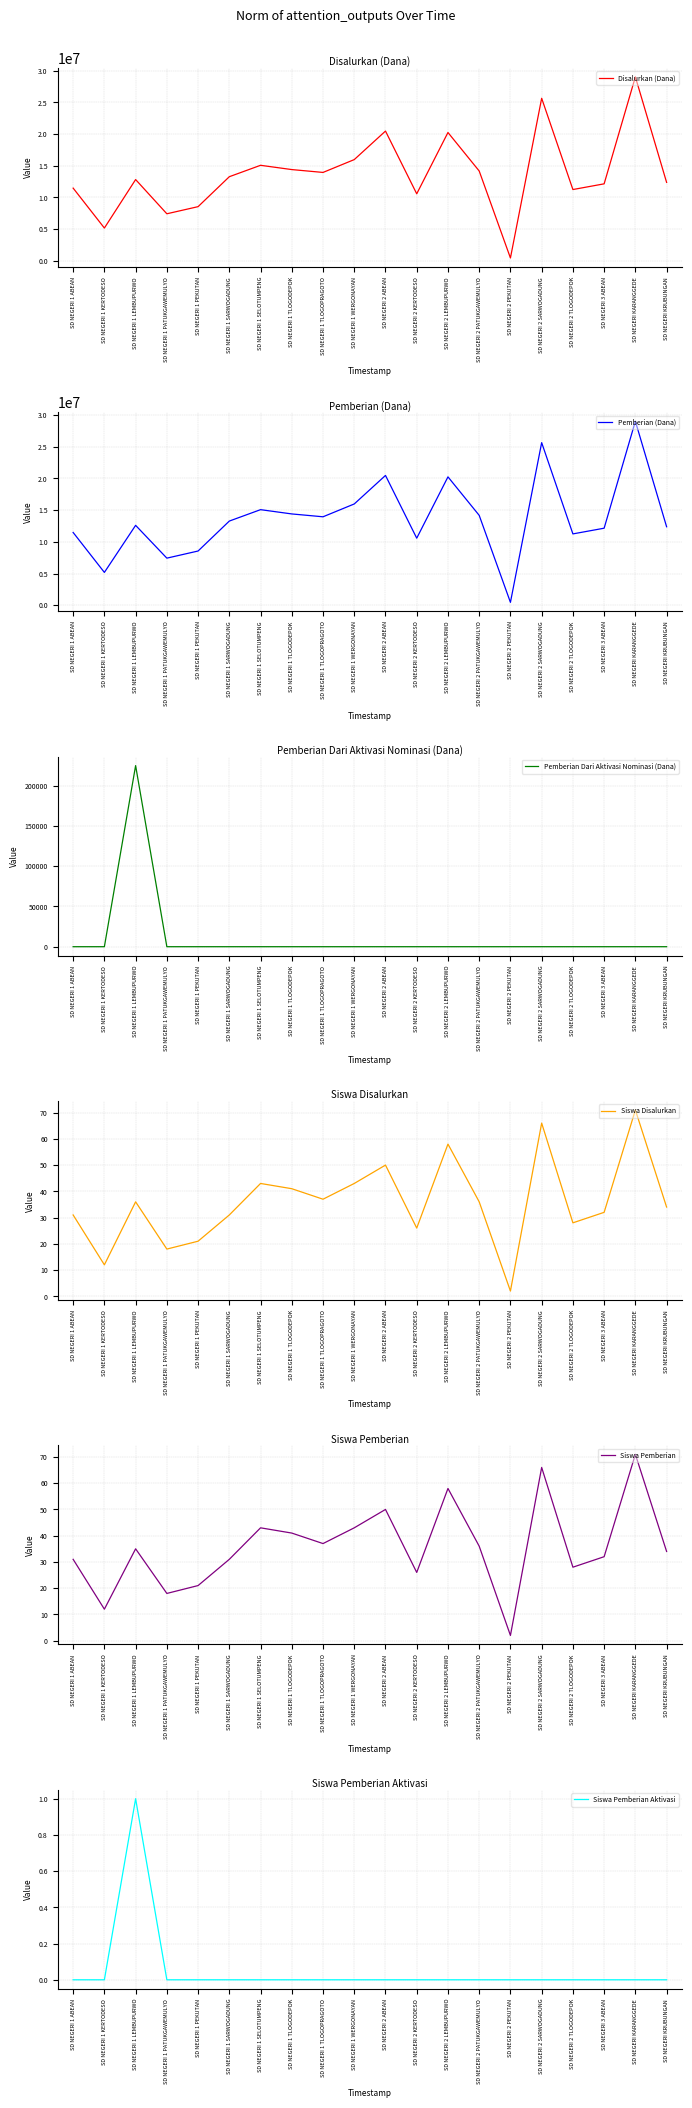

True or false: Siswa Pemberian Aktivasi and Disalurkan (Dana) cross at least once.

False